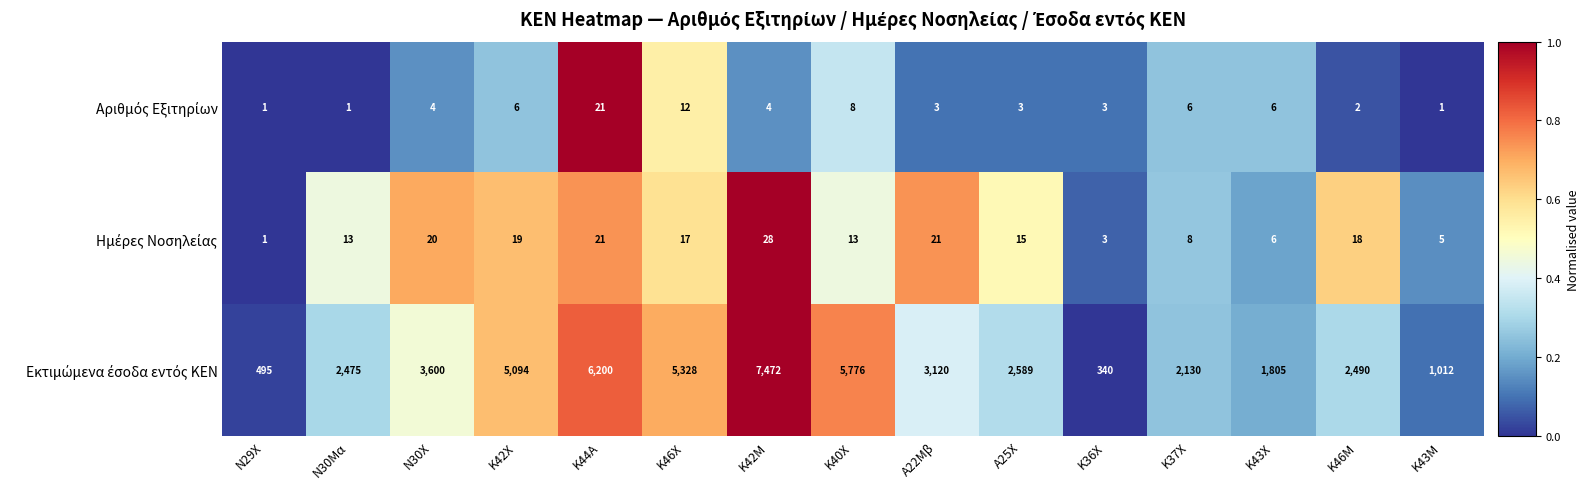

Count the number of categories in the chart.

15